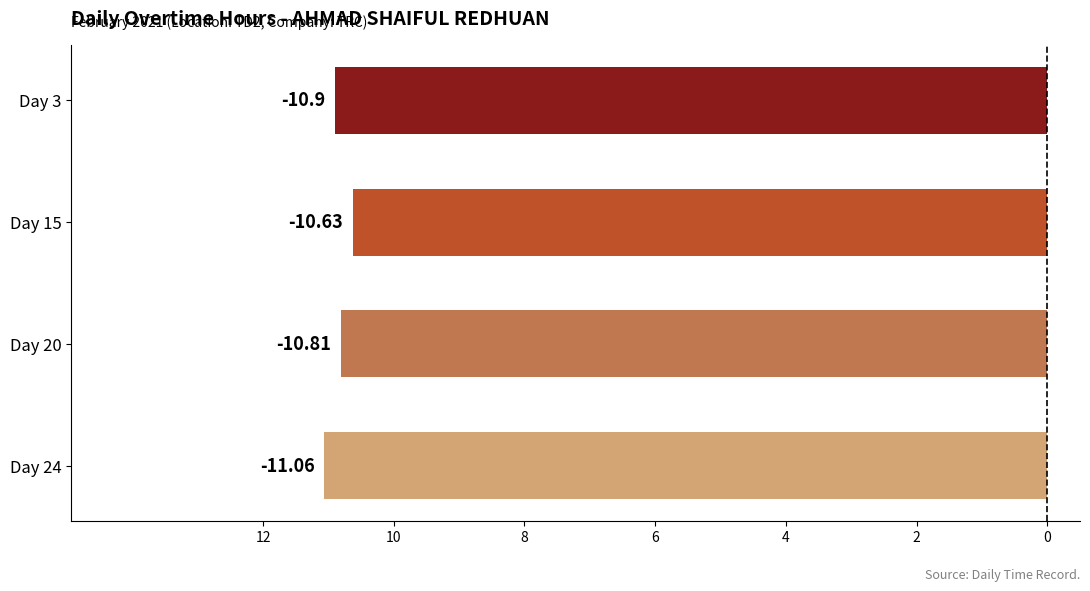

What is the smallest value displayed?

-11.1